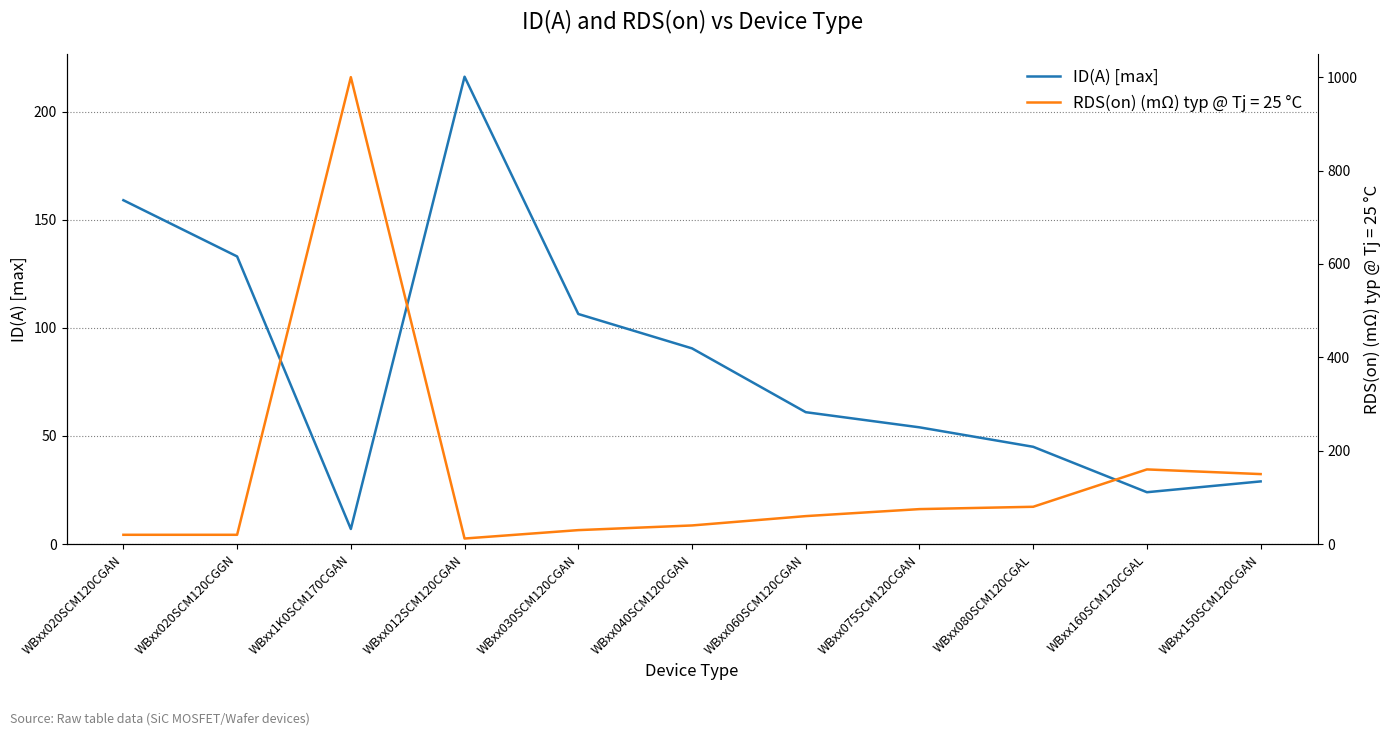

True or false: the data shows 45.0 at WBxx080SCM120CGAL.

True